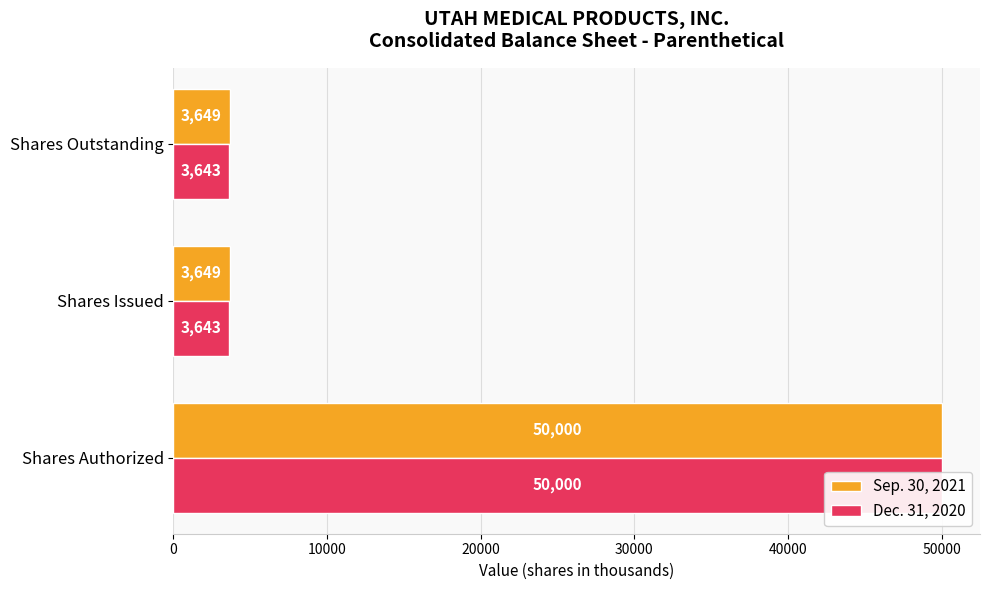

Reading left to right, list all the values displayed in this chart.

Sep. 30, 2021: 50000	3649	3649
Dec. 31, 2020: 50000	3643	3643